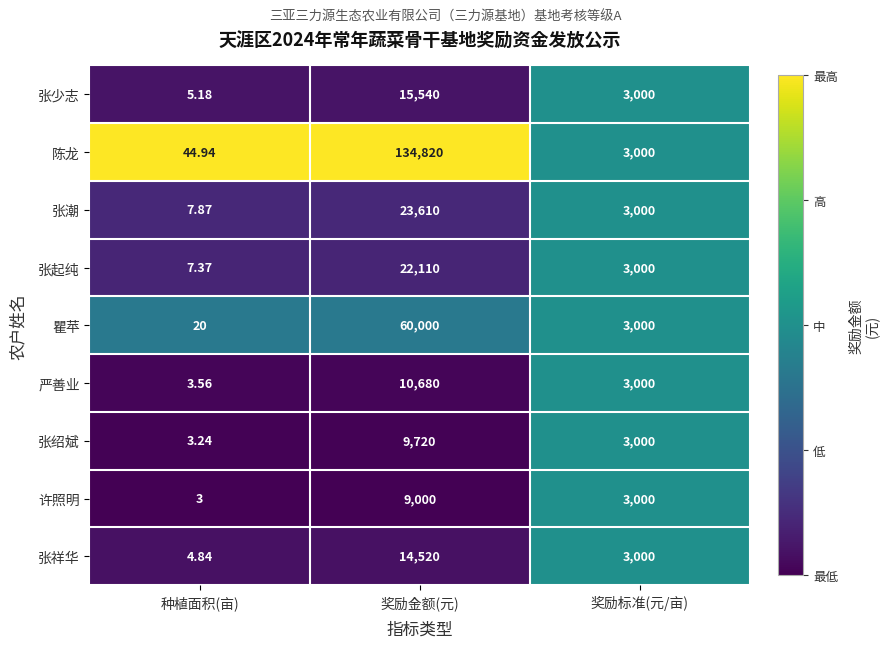

List the series in order of their peak value, highest first.

陈龙, 瞿苹, 张潮, 张起纯, 张少志, 张祥华, 严善业, 张绍斌, 许照明